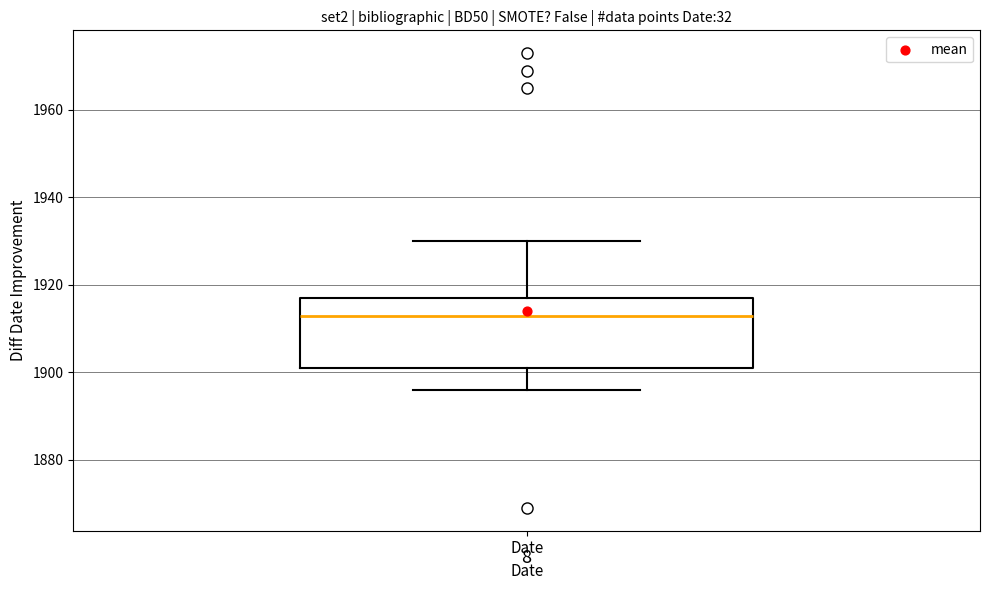

Read this box plot against the y-axis: the position of the median line, the range covered by the box, and the ends of both whiskers. The values are not printed on the chart, so give them approximately, as read against the axis.

median 1914, box 1902 to 1918, whiskers 1896 to 1930